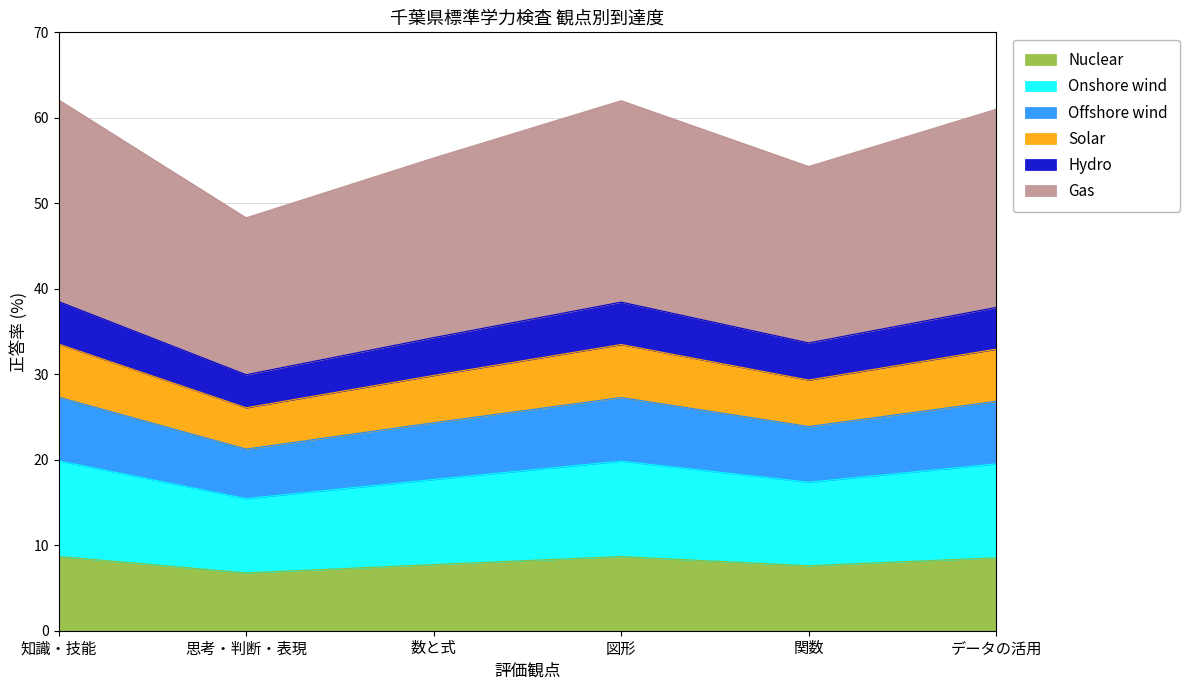

The value at 図形 is 35.4. True or false?

False